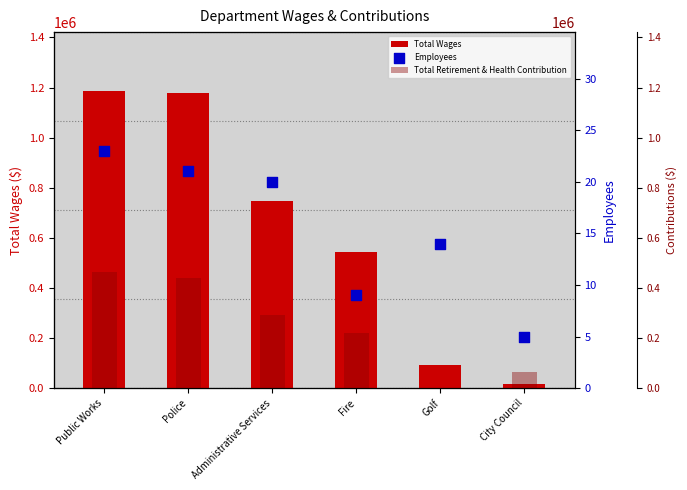

Which series has the largest total across all categories?

Total Wages